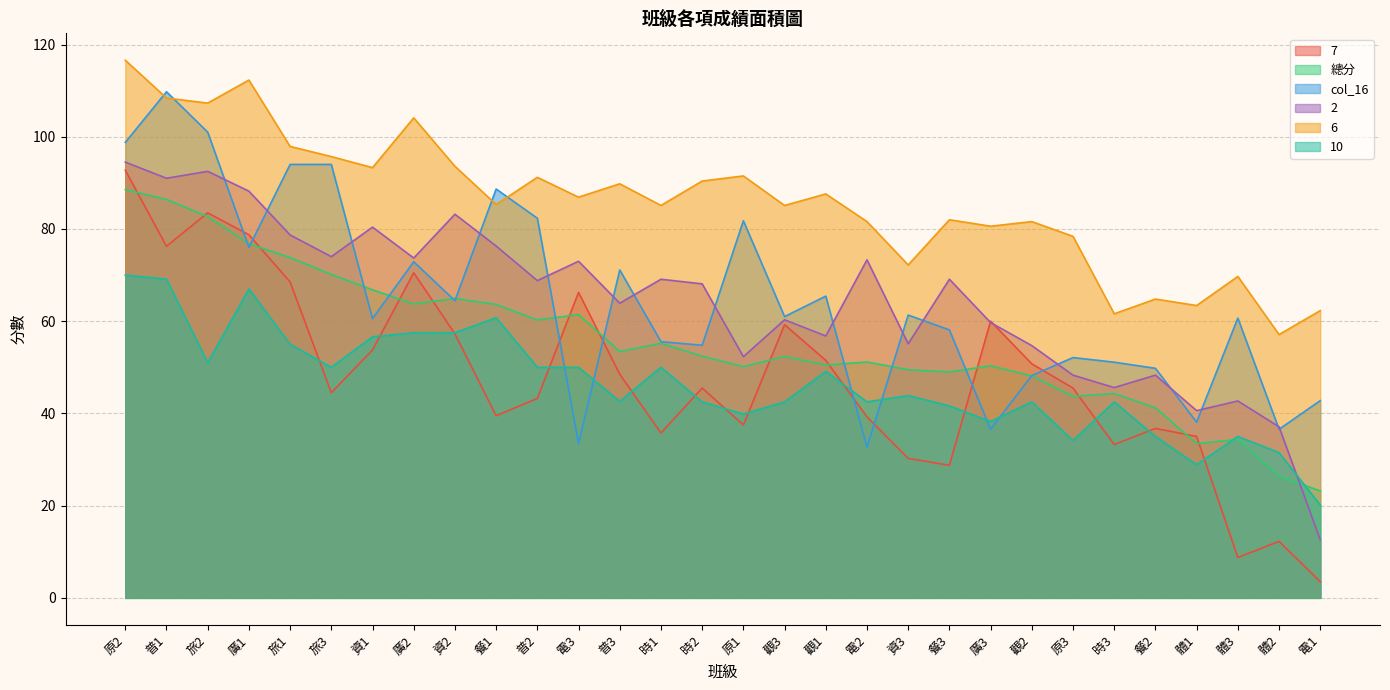

What is the sum of the 2 values at 普3 and 觀3?

124.2